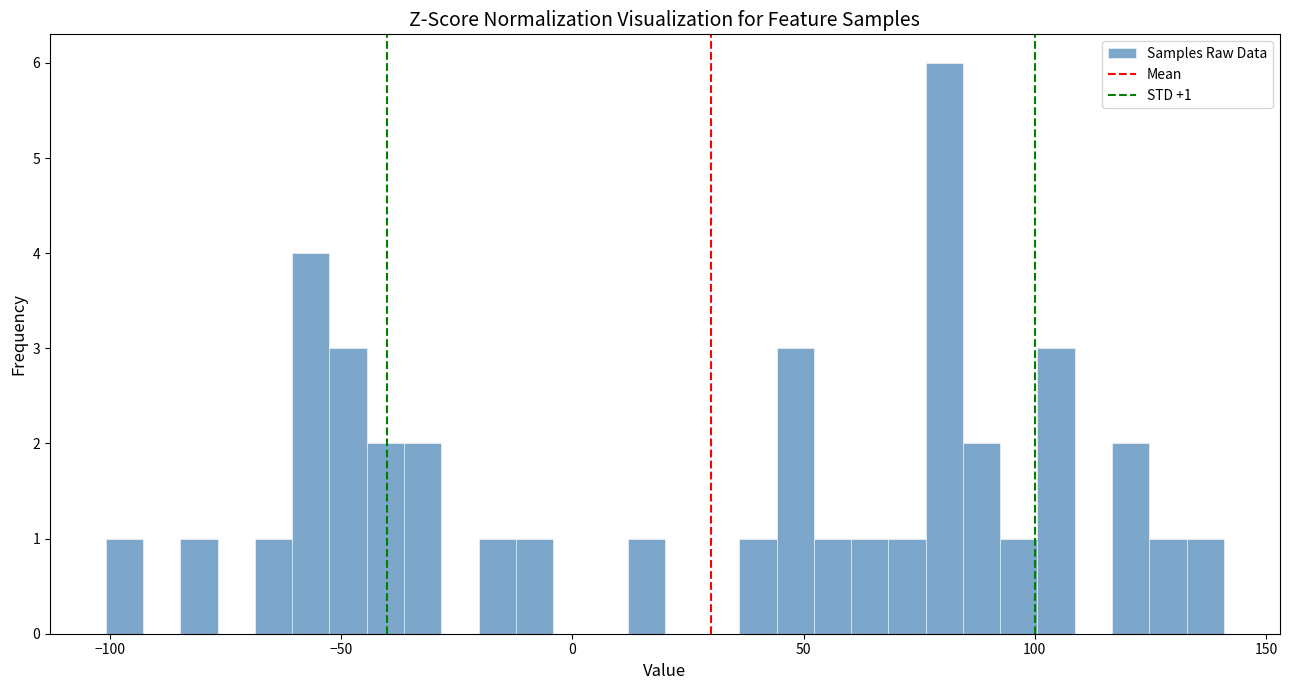

Read against the x-axis, roughly where is the centre of the tallest bar?

80